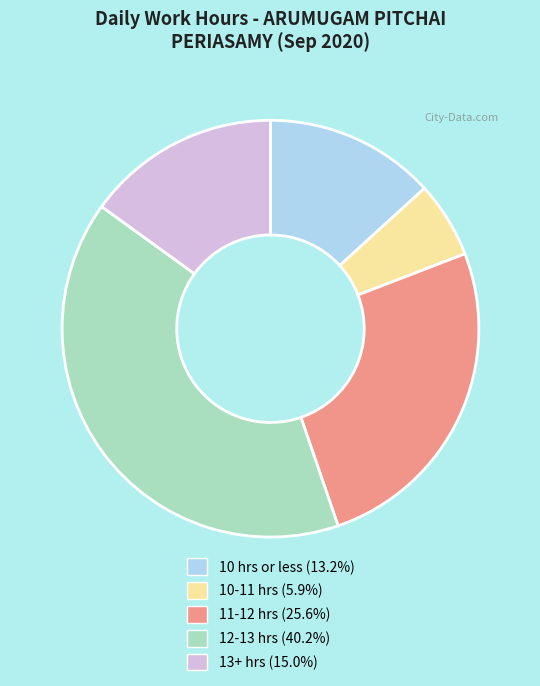

What is the ratio of the value at 12-13 hrs (40.2%) to the value at 10 hrs or less (13.2%)?

3.0